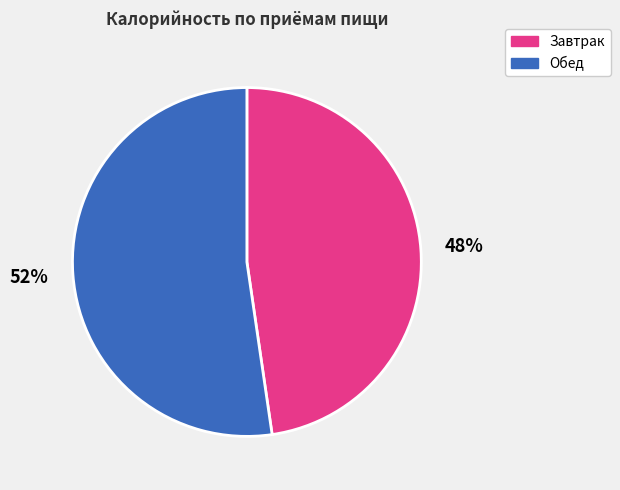

Which category has the biggest portion of the pie?

Обед